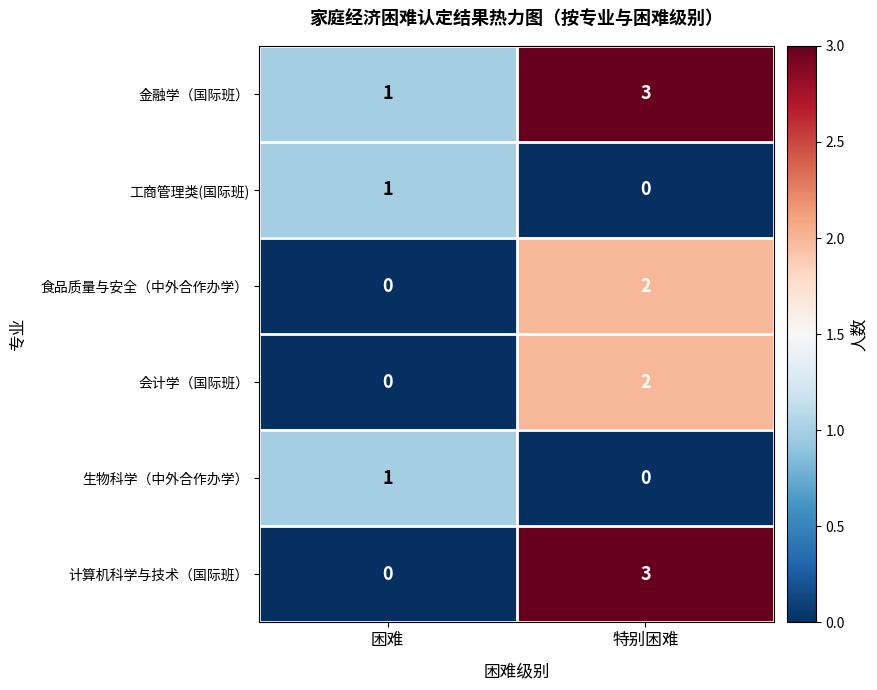

The 会计学（国际班） series shows 0 at 困难. True or false?

True